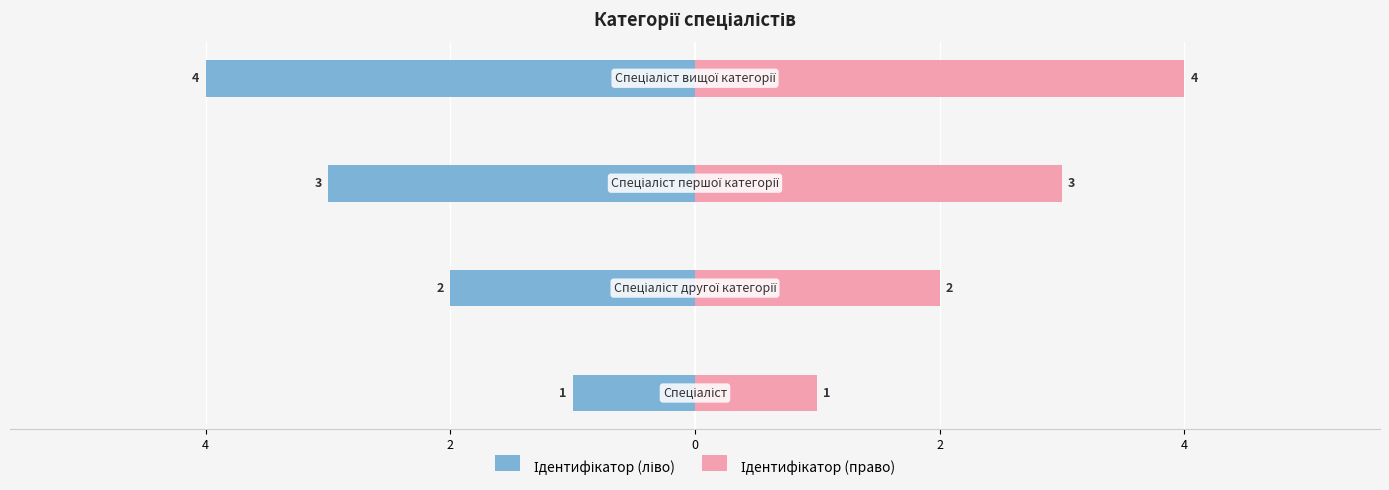

True or false: Ідентифікатор (право) has a value of 0 at 6.

False